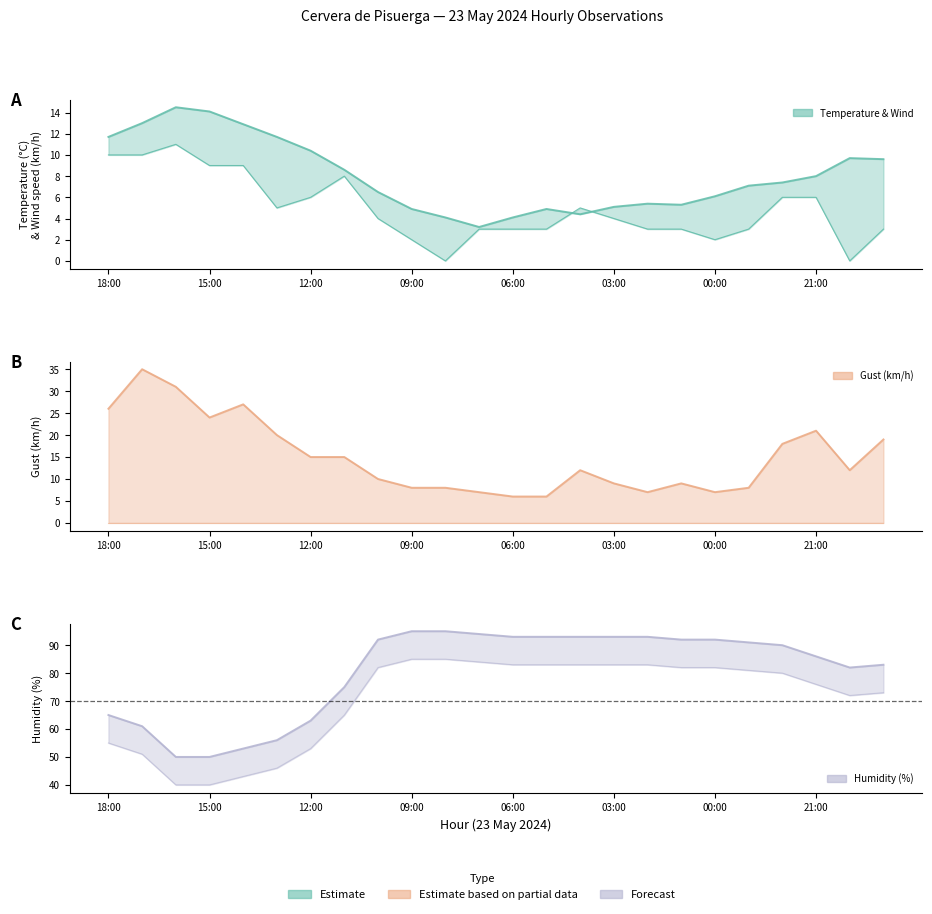

Where is the first local maximum for Temperature (°C)?

16:00